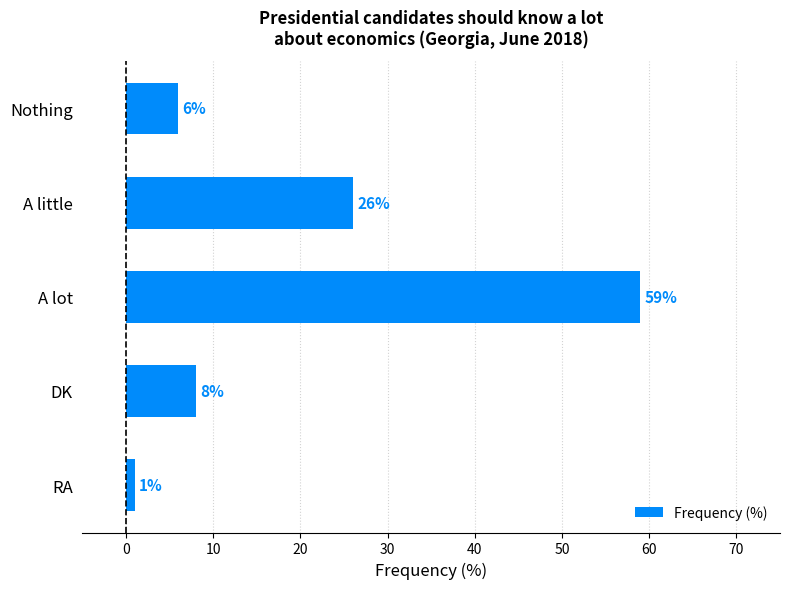

What is the label of the 3rd bar from the bottom?

A lot